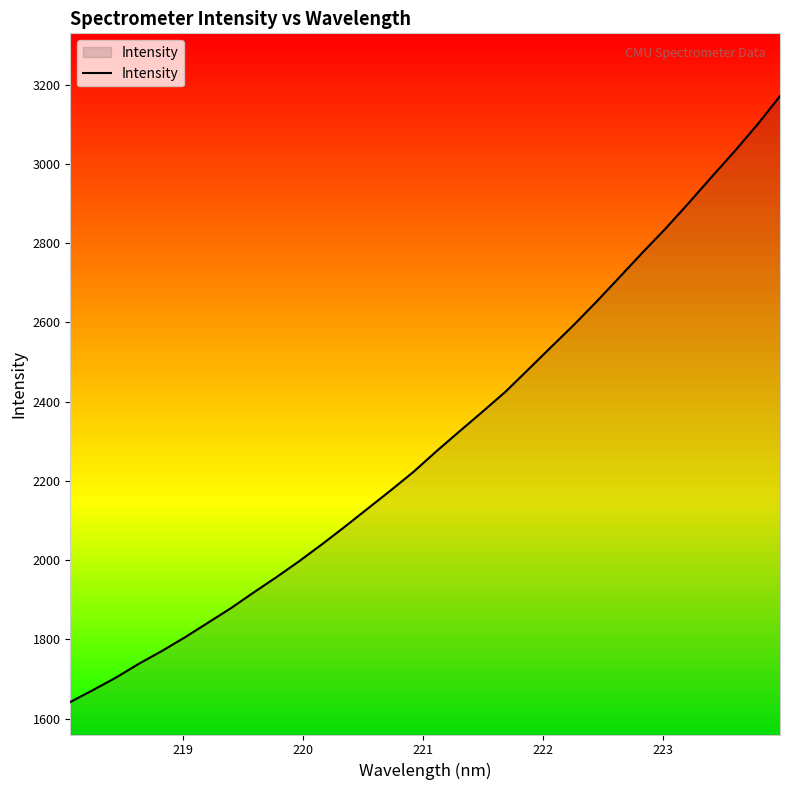

What is the difference between the maximum and minimum values?

1529.4